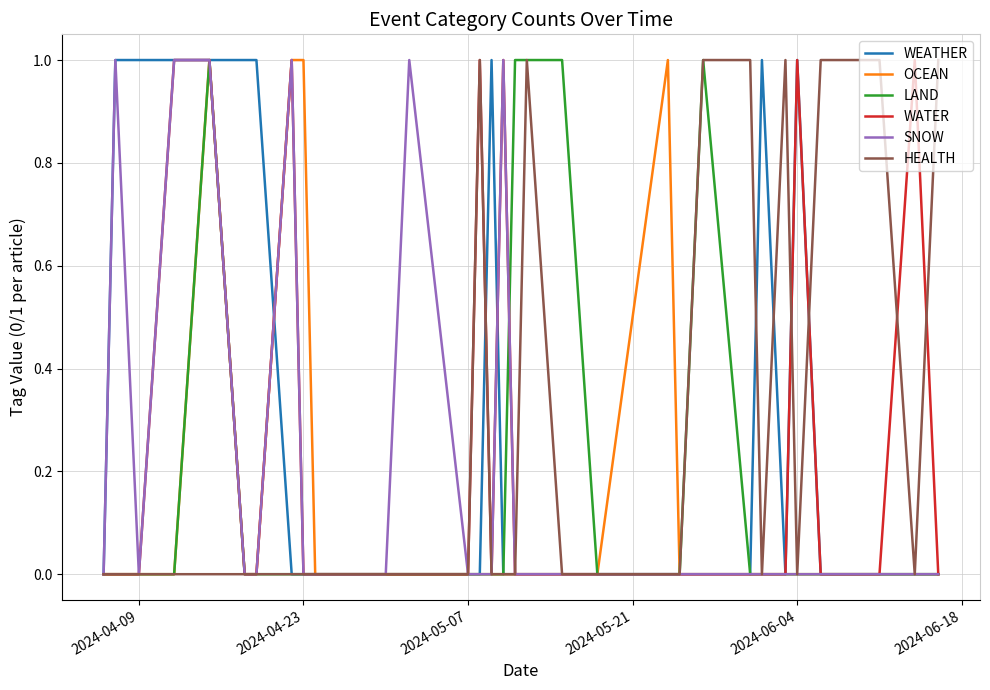

List the series in order of their overall mean, highest first.

WEATHER, HEALTH, WATER, SNOW, LAND, OCEAN